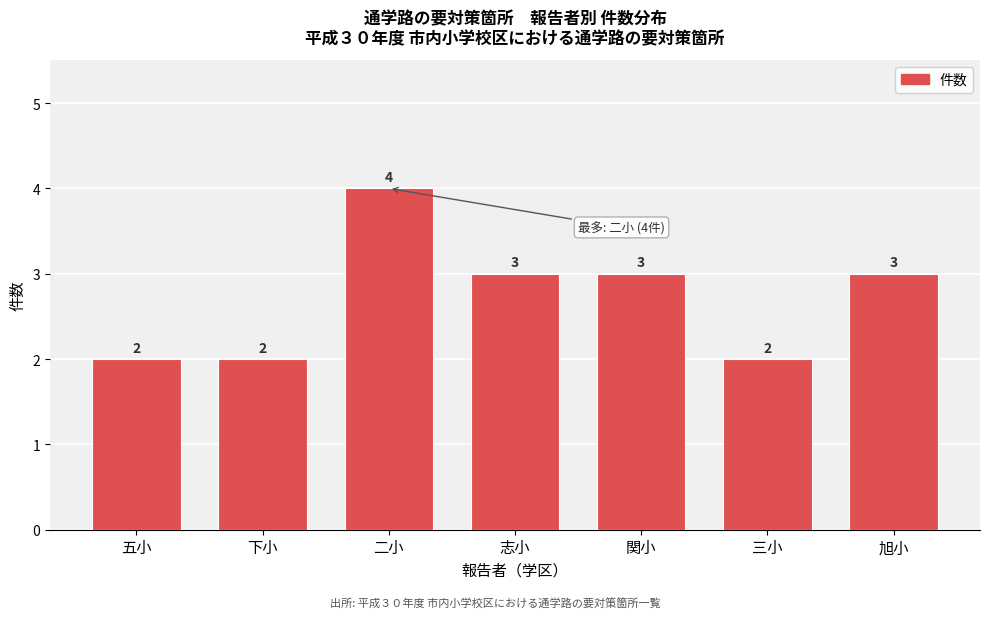

Reading left to right, what are all the values shown in this chart?

2	2	4	3	3	2	3